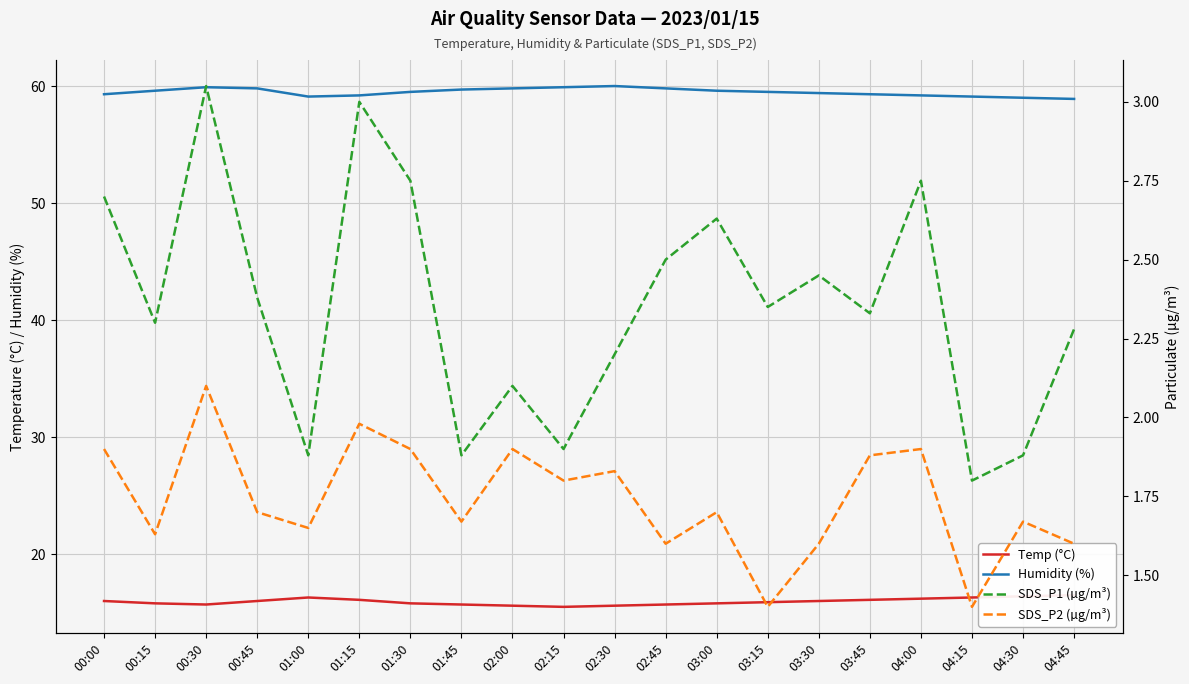

What is the sum of all SDS_P1 (µg/m³) values?

47.1